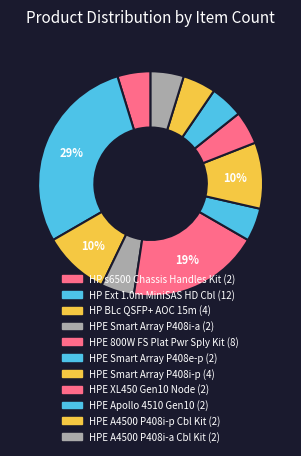

Which slice is the largest?

HP Ext 1.0m MiniSAS HD Cbl